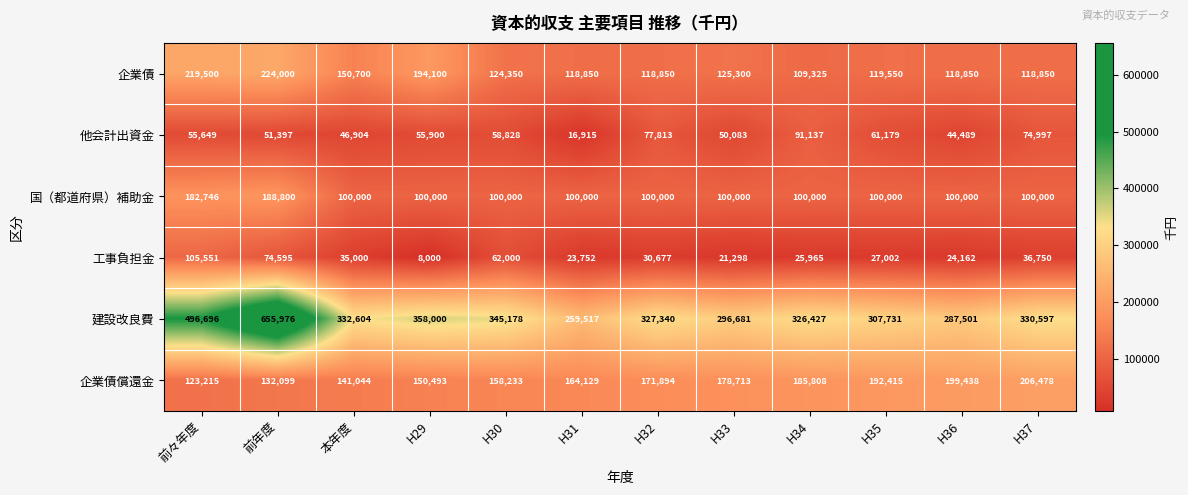

Is it true that 建設改良費 equals 102795 at H34?

False